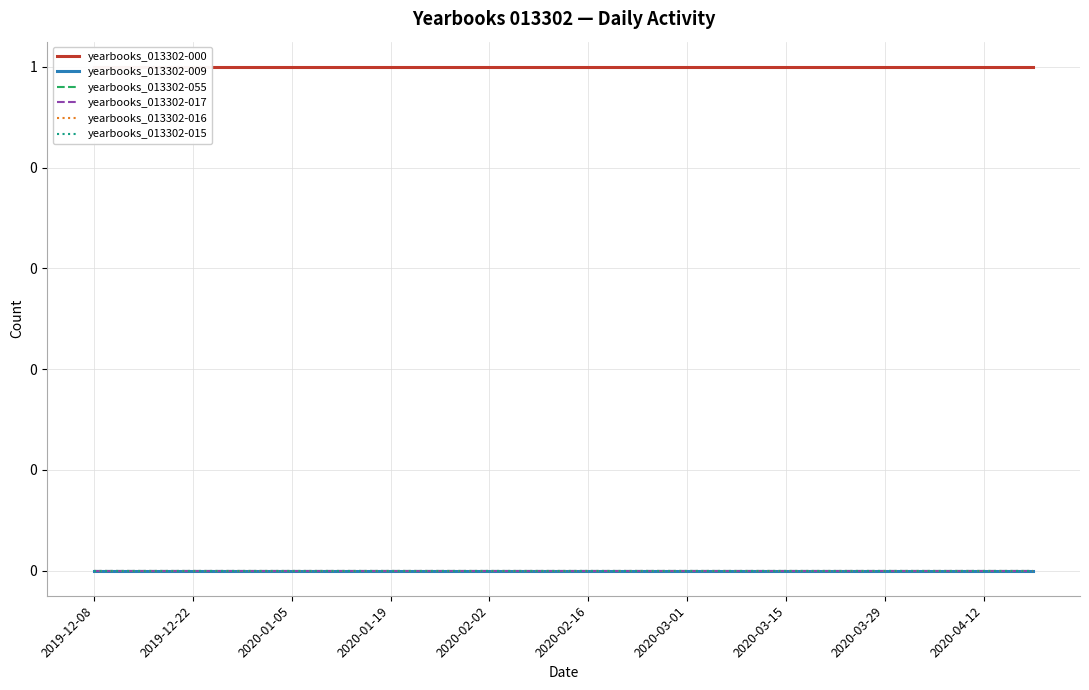

The yearbooks_013302-055 series shows 0 at 2019-12-22. True or false?

True